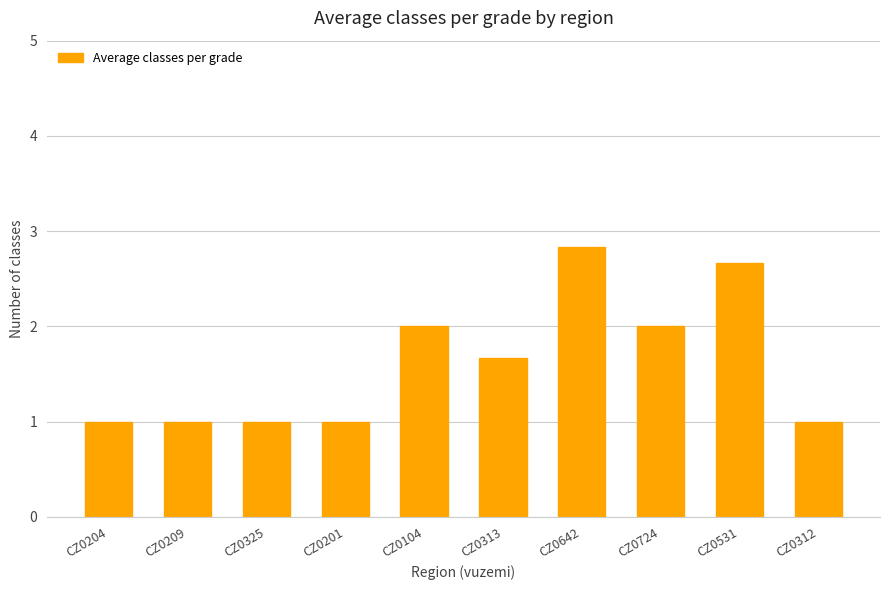

Between CZ0325 and CZ0104, which is larger?

CZ0104